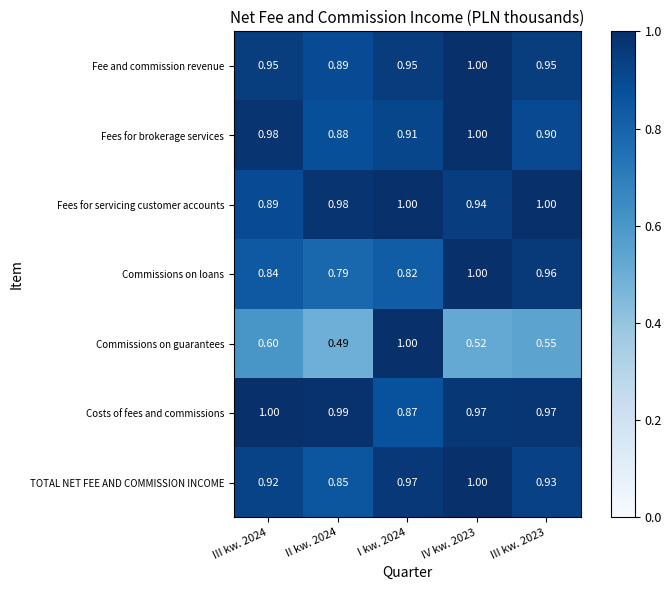

What is the total value across all series at I kw. 2024?

6.5